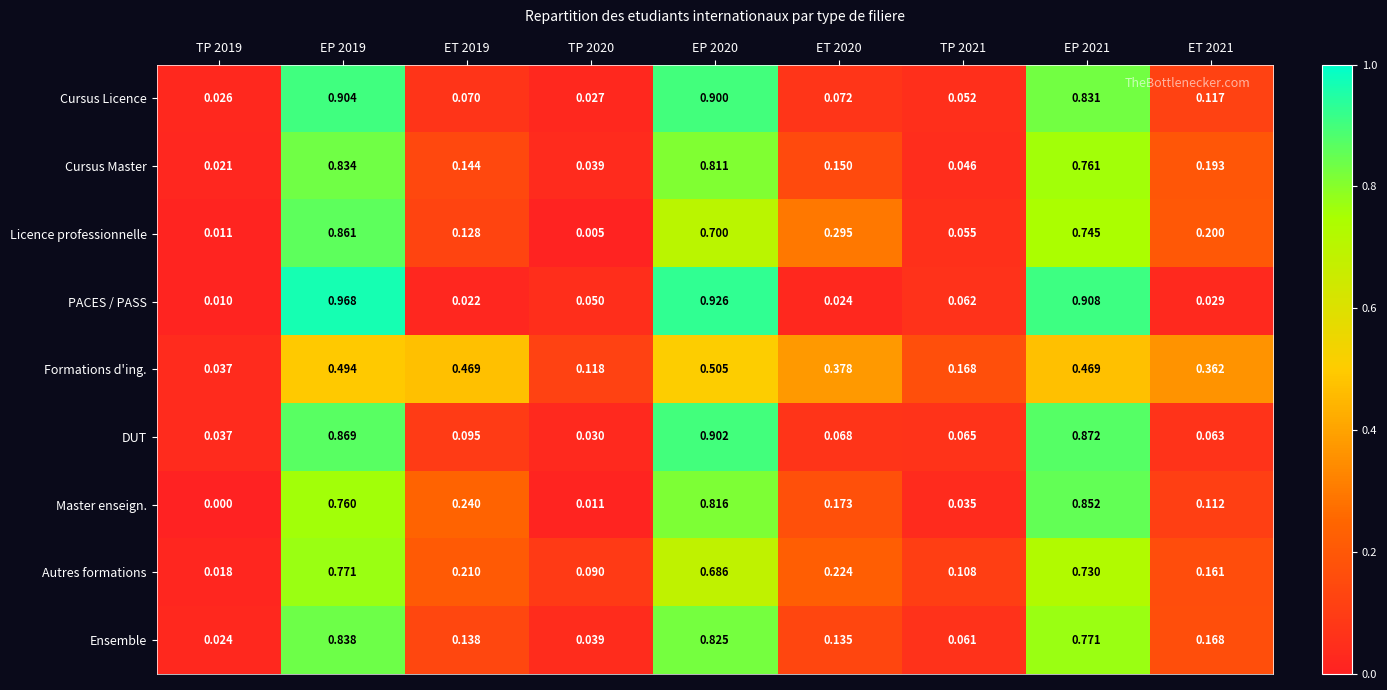

List the series in order of their peak value, lowest first.

Formations d'ing., Autres formations, Cursus Master, Ensemble, Master enseign., Licence professionnelle, DUT, Cursus Licence, PACES / PASS